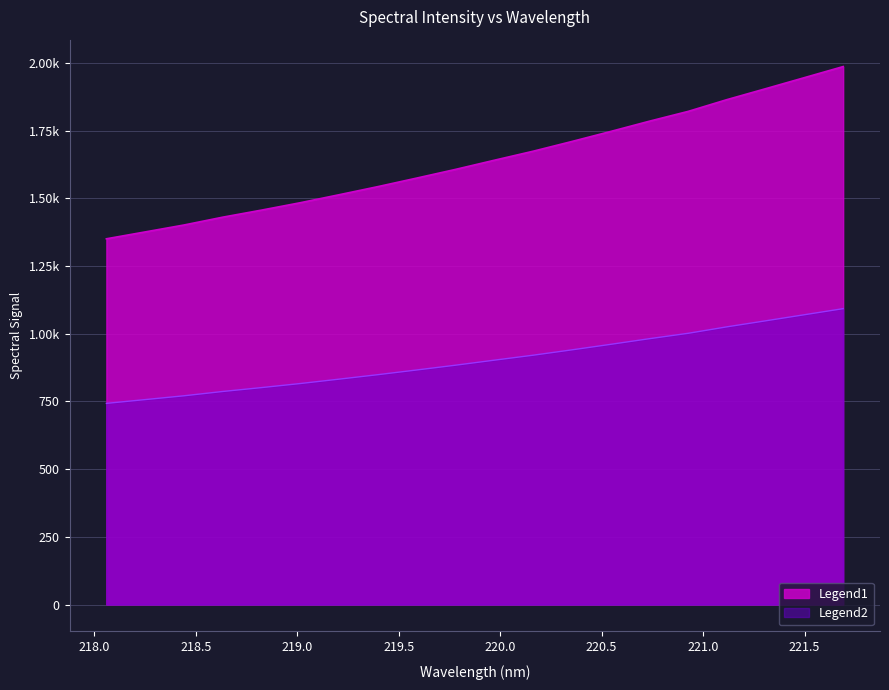

The chart shows a value of 1094.7 at 220.1623. True or false?

False